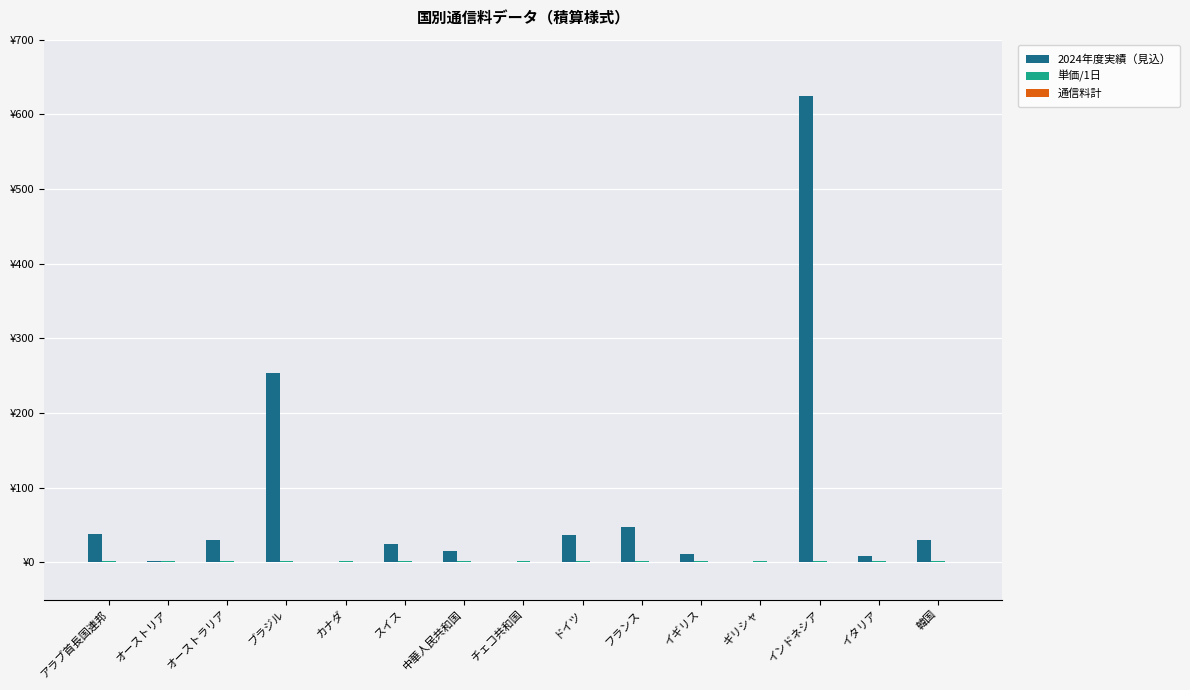

How many distinct data groups are displayed?

3